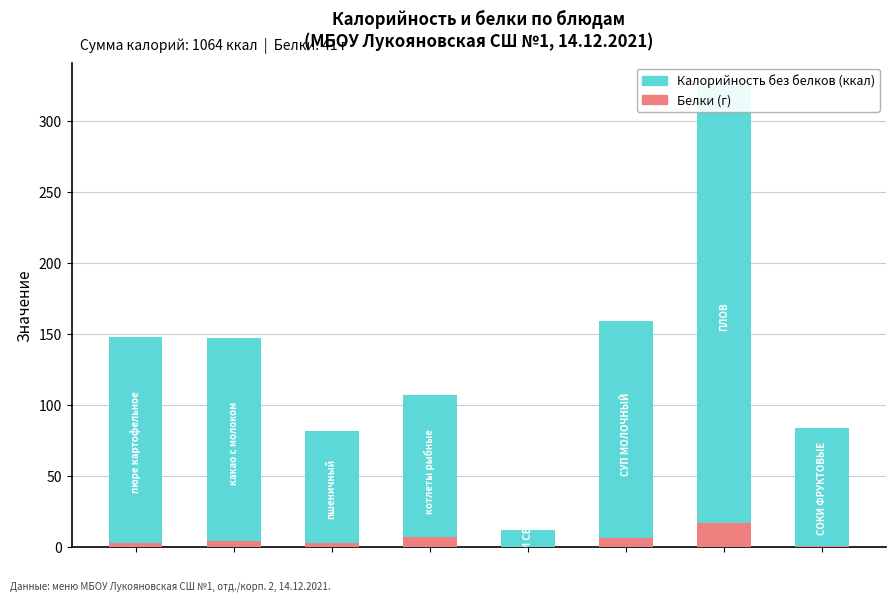

True or false: Белки (г) has a value of 2 at 2.

False